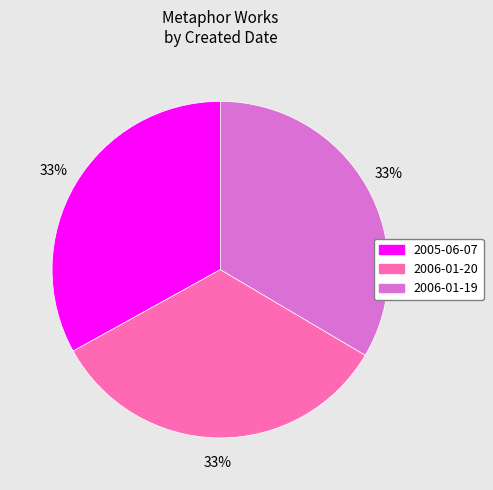

To the nearest percent, what percentage of the pie is 2006-01-19?

33%